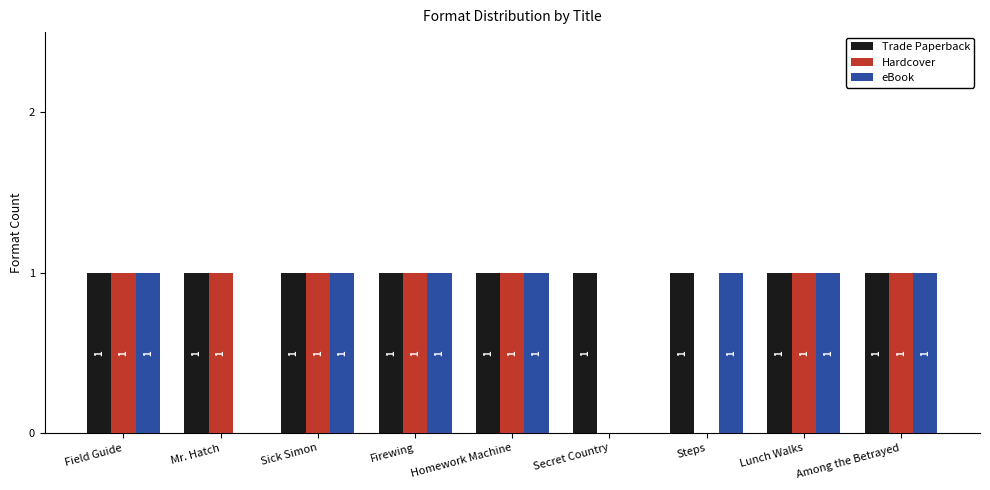

The eBook series shows 2 at Steps. True or false?

False